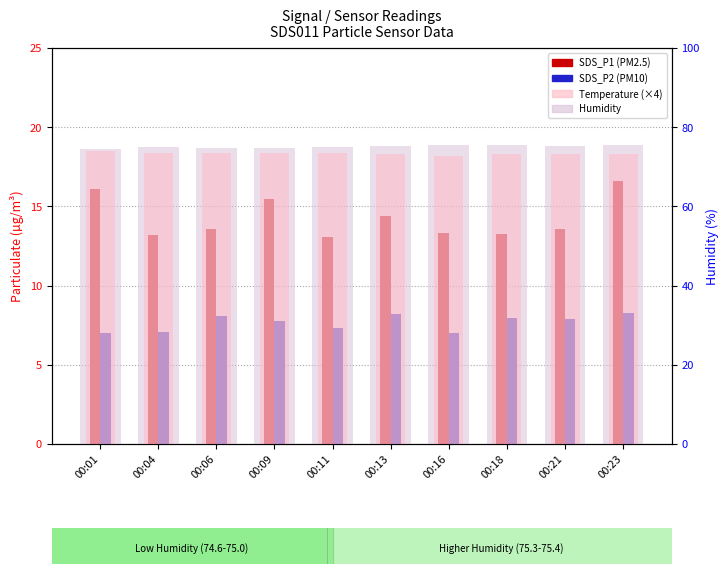

How many bars are there in each group?

4